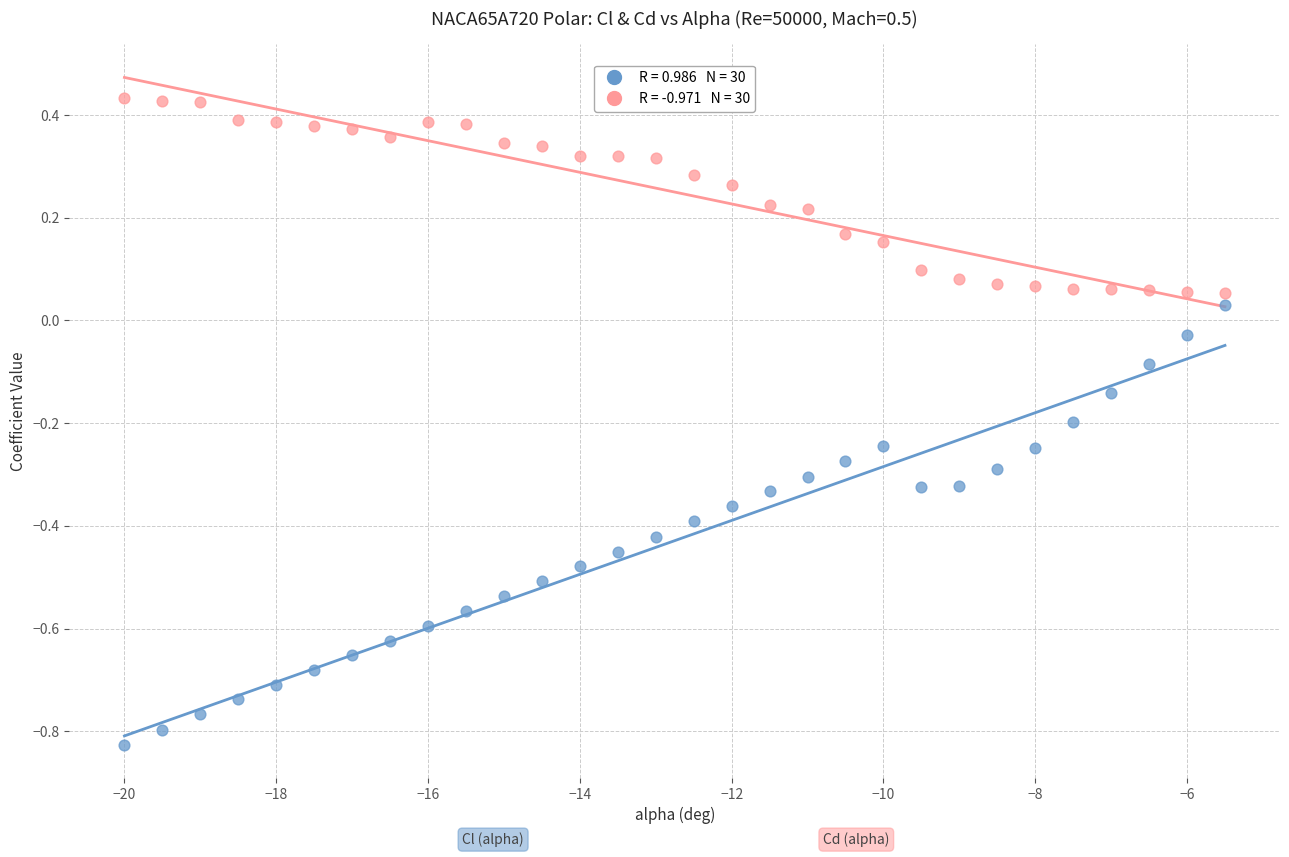

Across all data points, what is the range of X values (max minus min)?

14.5